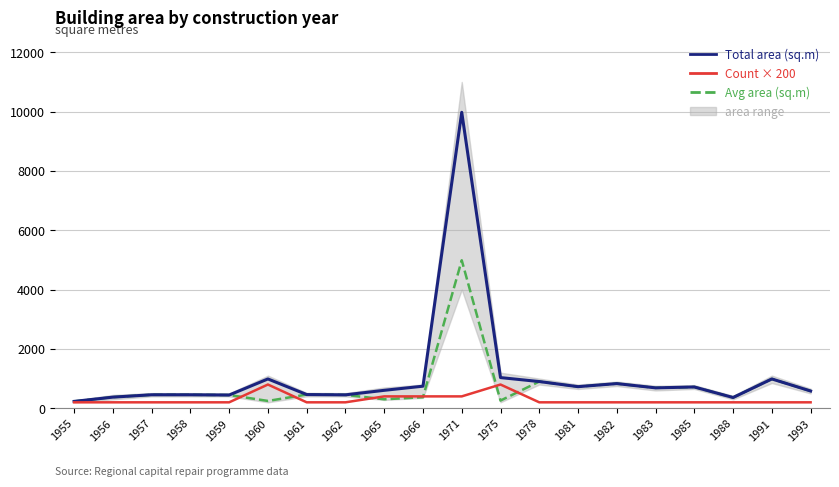

The value of Count × 200 at 1981 is 200.0. True or false?

True